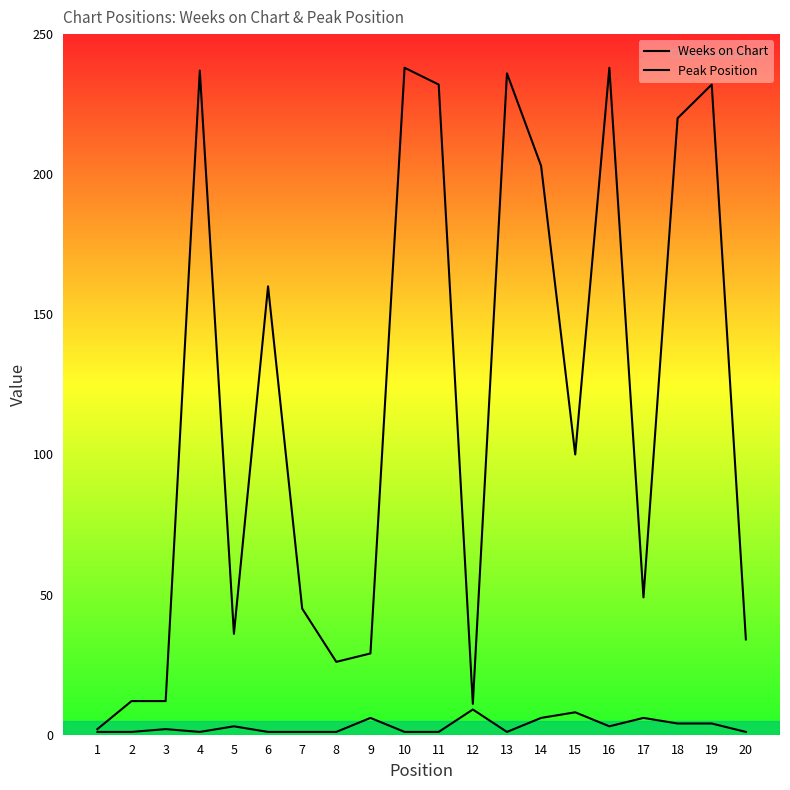

True or false: Weeks on Chart has more than 2 points higher than both neighbors.

True